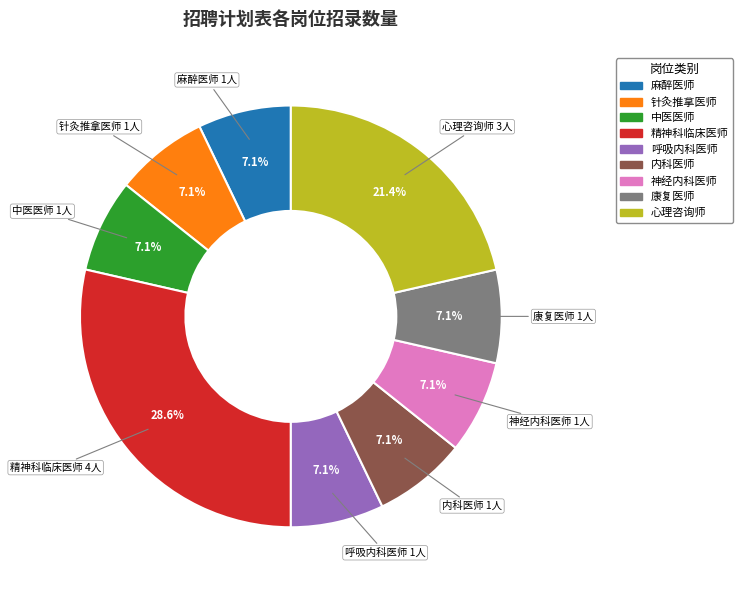

Does 神经内科医师 account for over 50% of the chart?

No